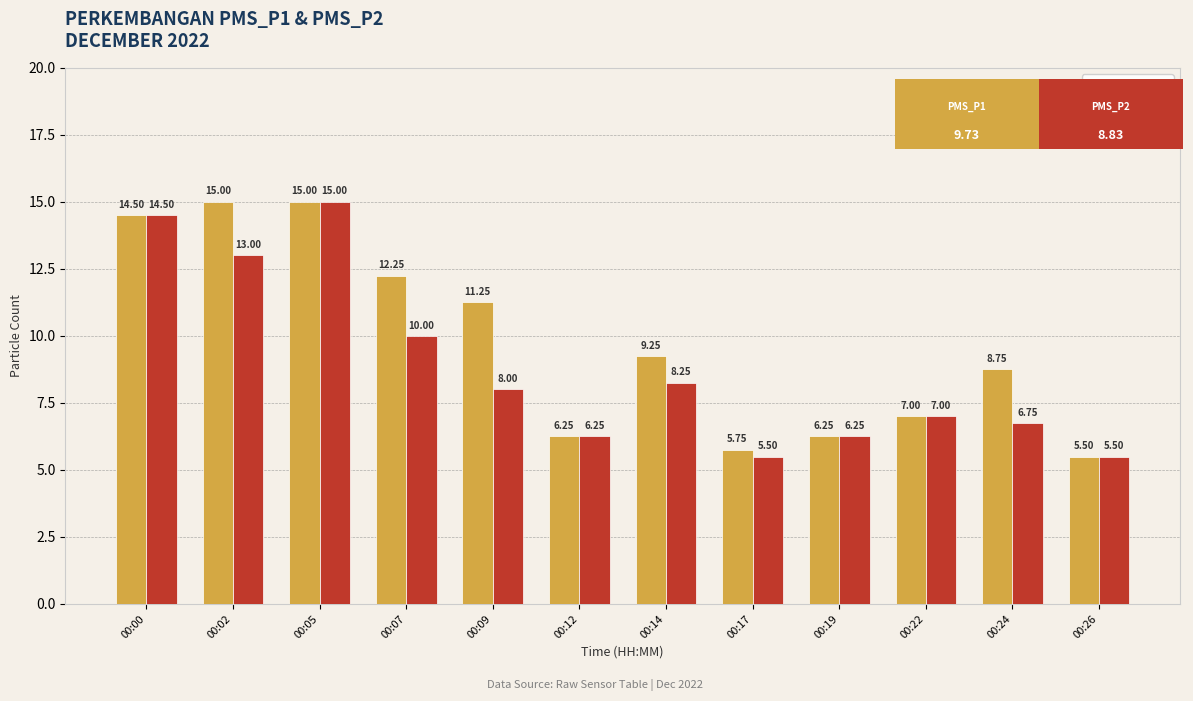

At which label is PMS_P2 closest to 10?

00:07